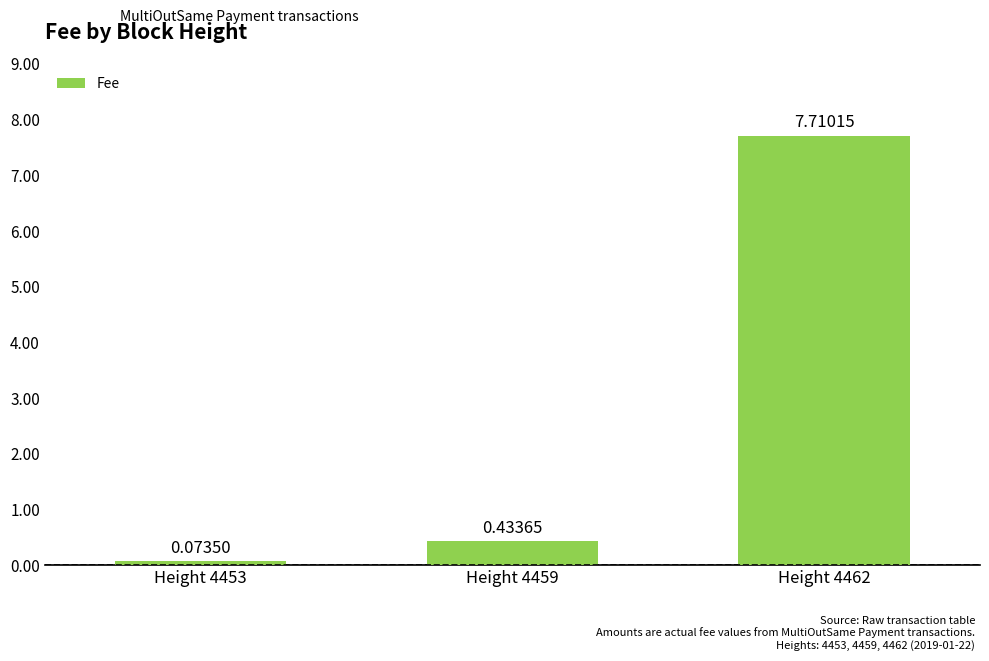

Are the bars grouped side by side (vs. stacked)?

No